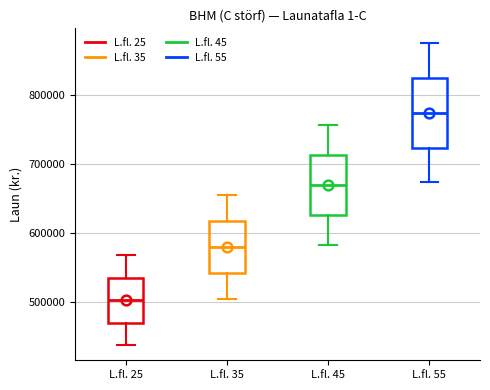

Where does the lower whisker of the box for L.fl. 35 end on the y-axis? The values are not printed on the chart, so give them approximately, as read against the axis.

500000